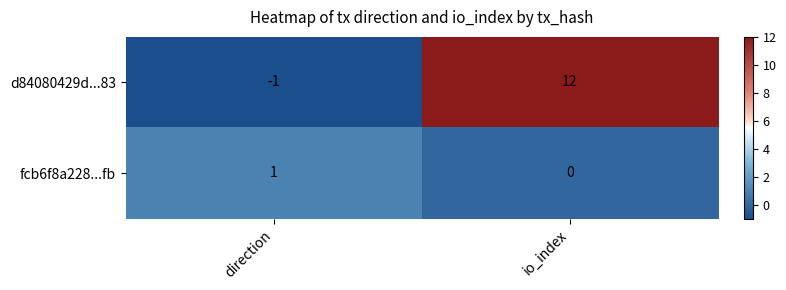

What is the total value across all series at io_index?

12